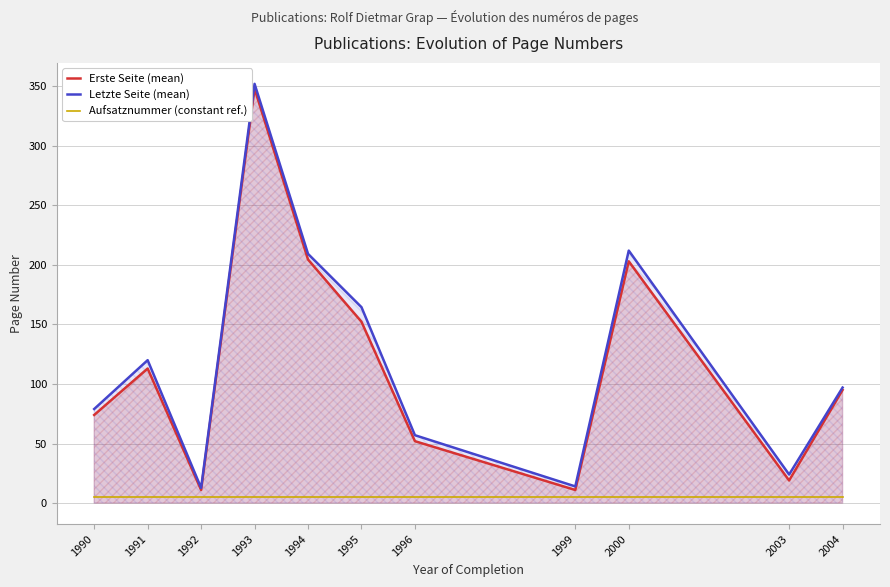

What are all the series names shown in the legend?

Erste Seite (mean), Letzte Seite (mean), Aufsatznummer (constant ref.)